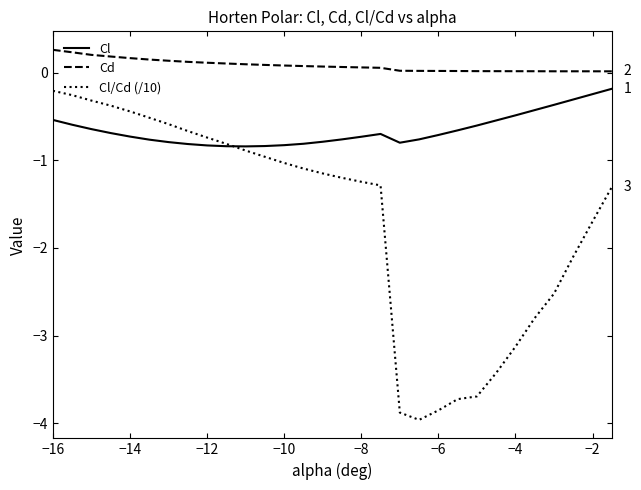

Which series has the widest spread of values?

Cl/Cd (/10)